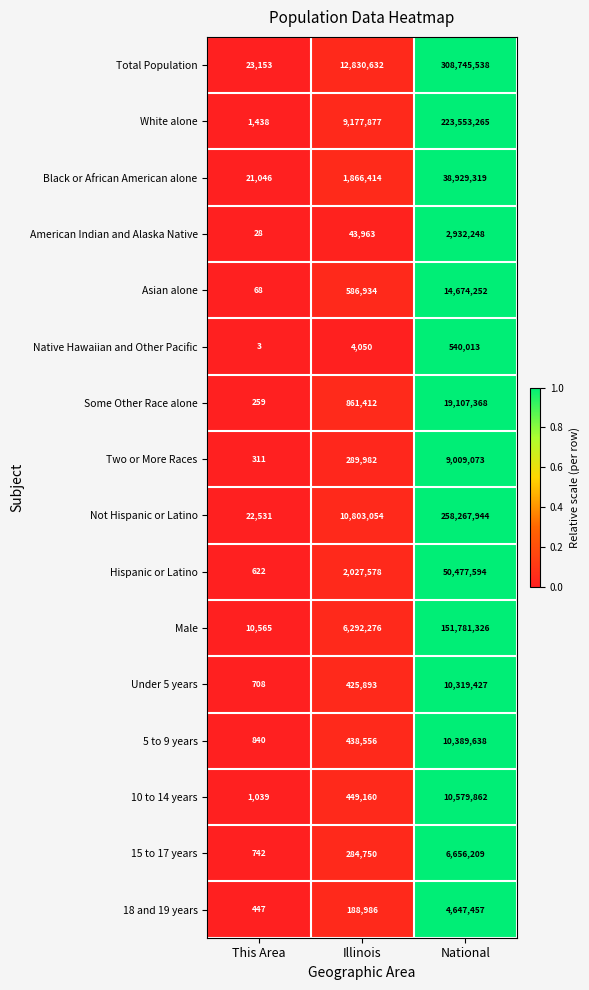

Is it true that 15 to 17 years equals 284750 at Illinois?

True